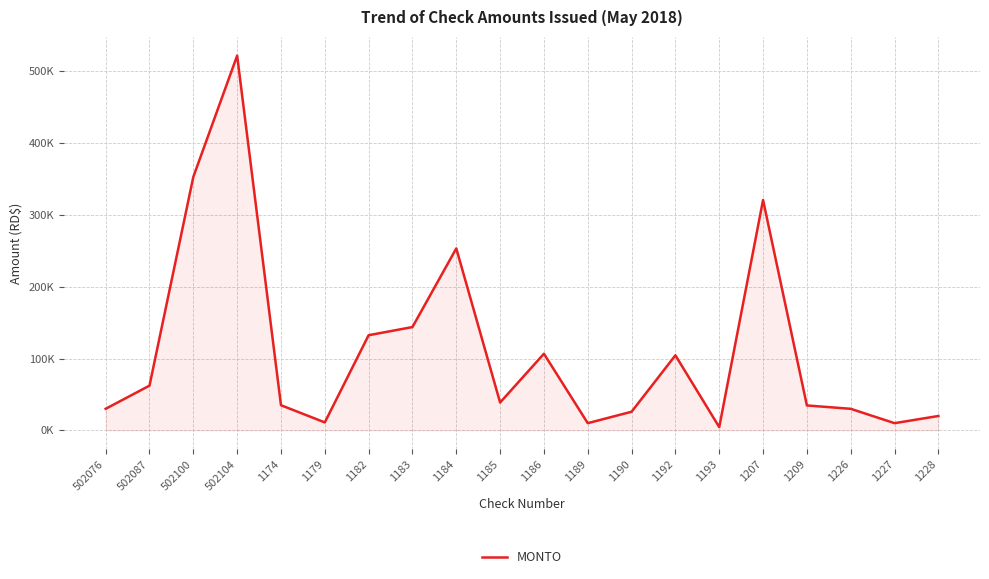

Is this an area chart (filled region under the line)?

Yes